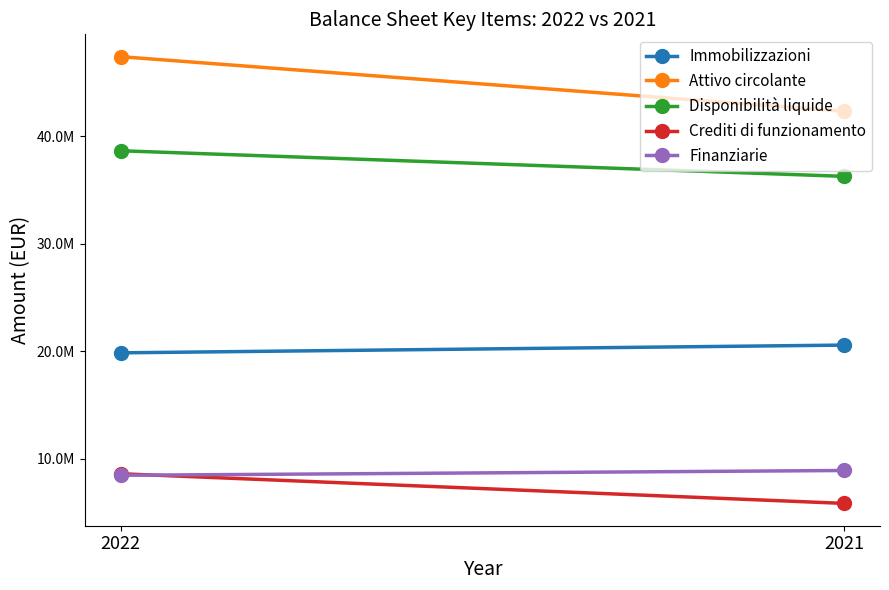

Reading left to right, transcribe all the data shown in this chart.

Immobilizzazioni: 2022=19868932	2021=20588739
Attivo circolante: 2022=47413539	2021=42335954
Disponibilità liquide: 2022=38661552	2021=36283128
Crediti di funzionamento: 2022=8623047	2021=5867070
Finanziarie: 2022=8479667	2021=8926154